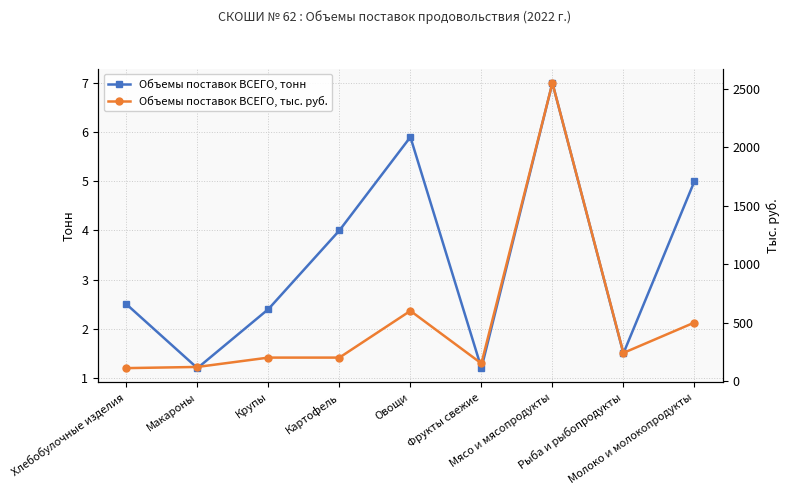

How many interior local peaks does the Объемы поставок ВСЕГО, тонн series have?

2